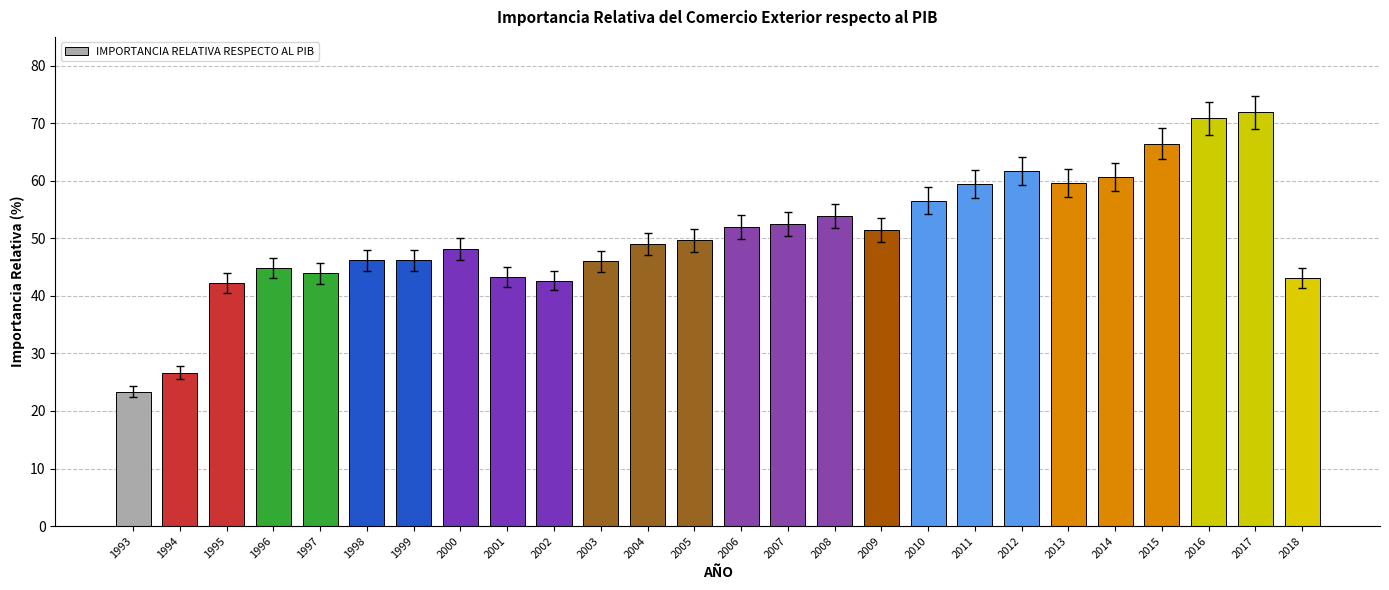

The chart shows a value of 61.7 at 2012. True or false?

True